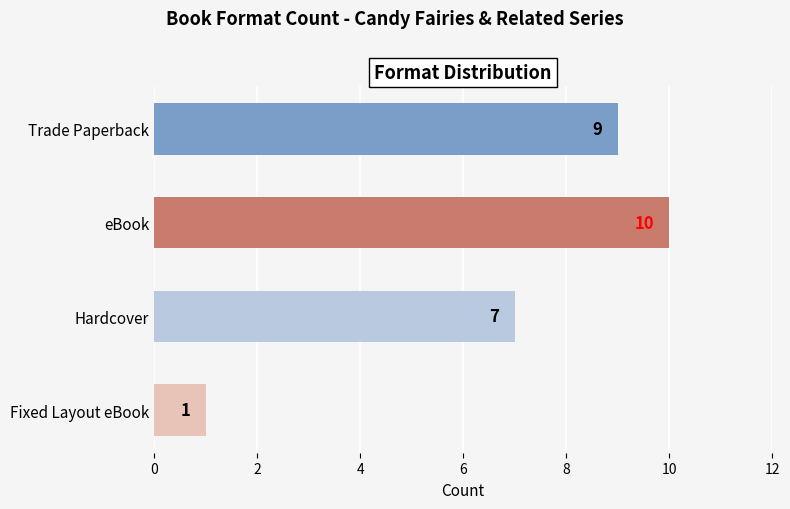

Does the chart contain stacked bars?

No